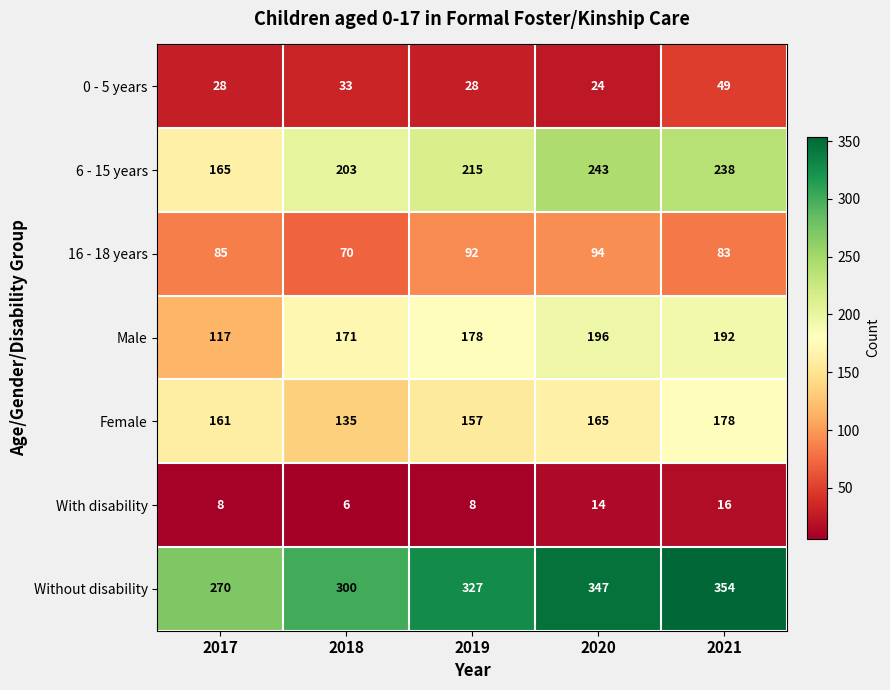

Is it true that 0 - 5 years equals 50 at 2017?

False